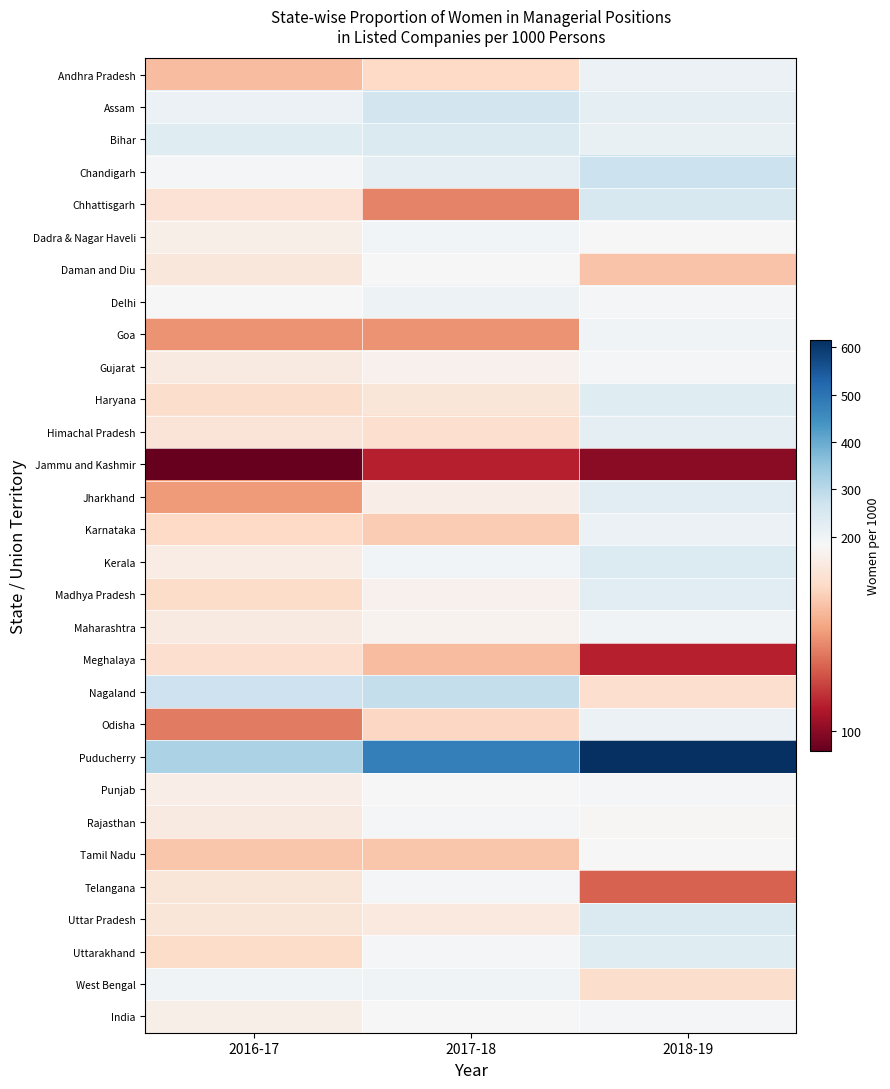

How many series are shown in this chart?

30